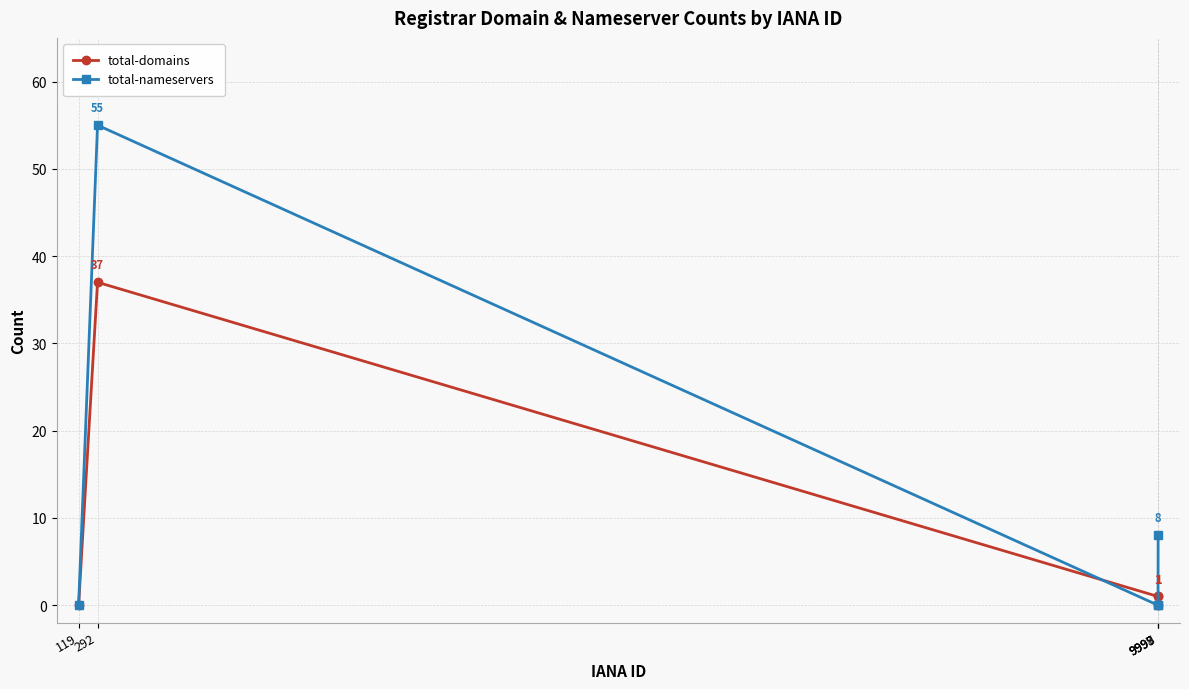

The value of total-nameservers at 9997 is 0. True or false?

True